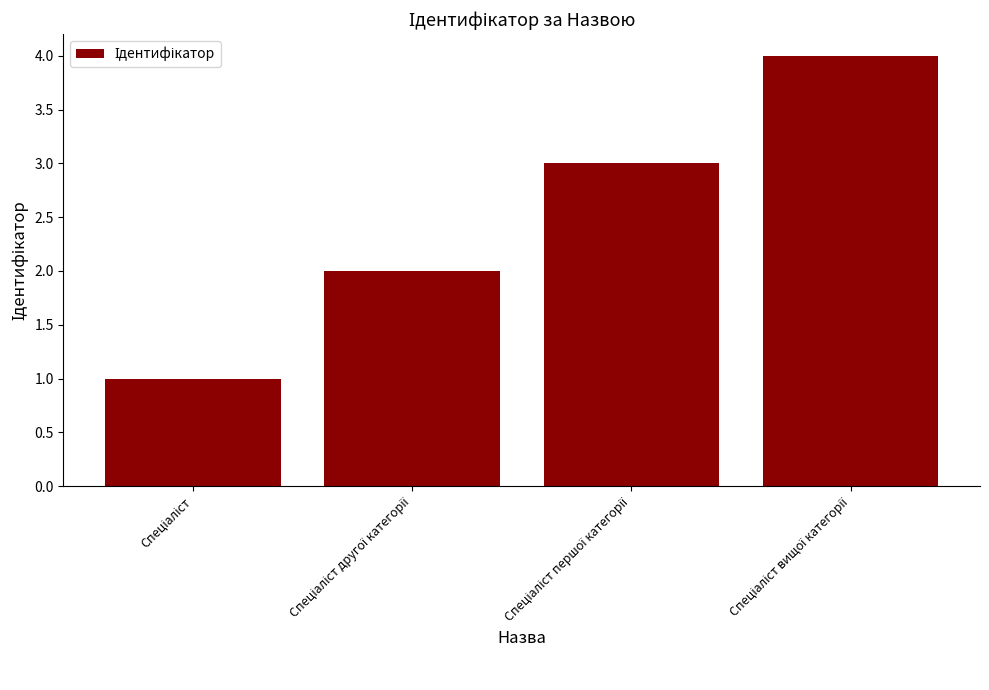

What is the maximum value shown in the chart?

4